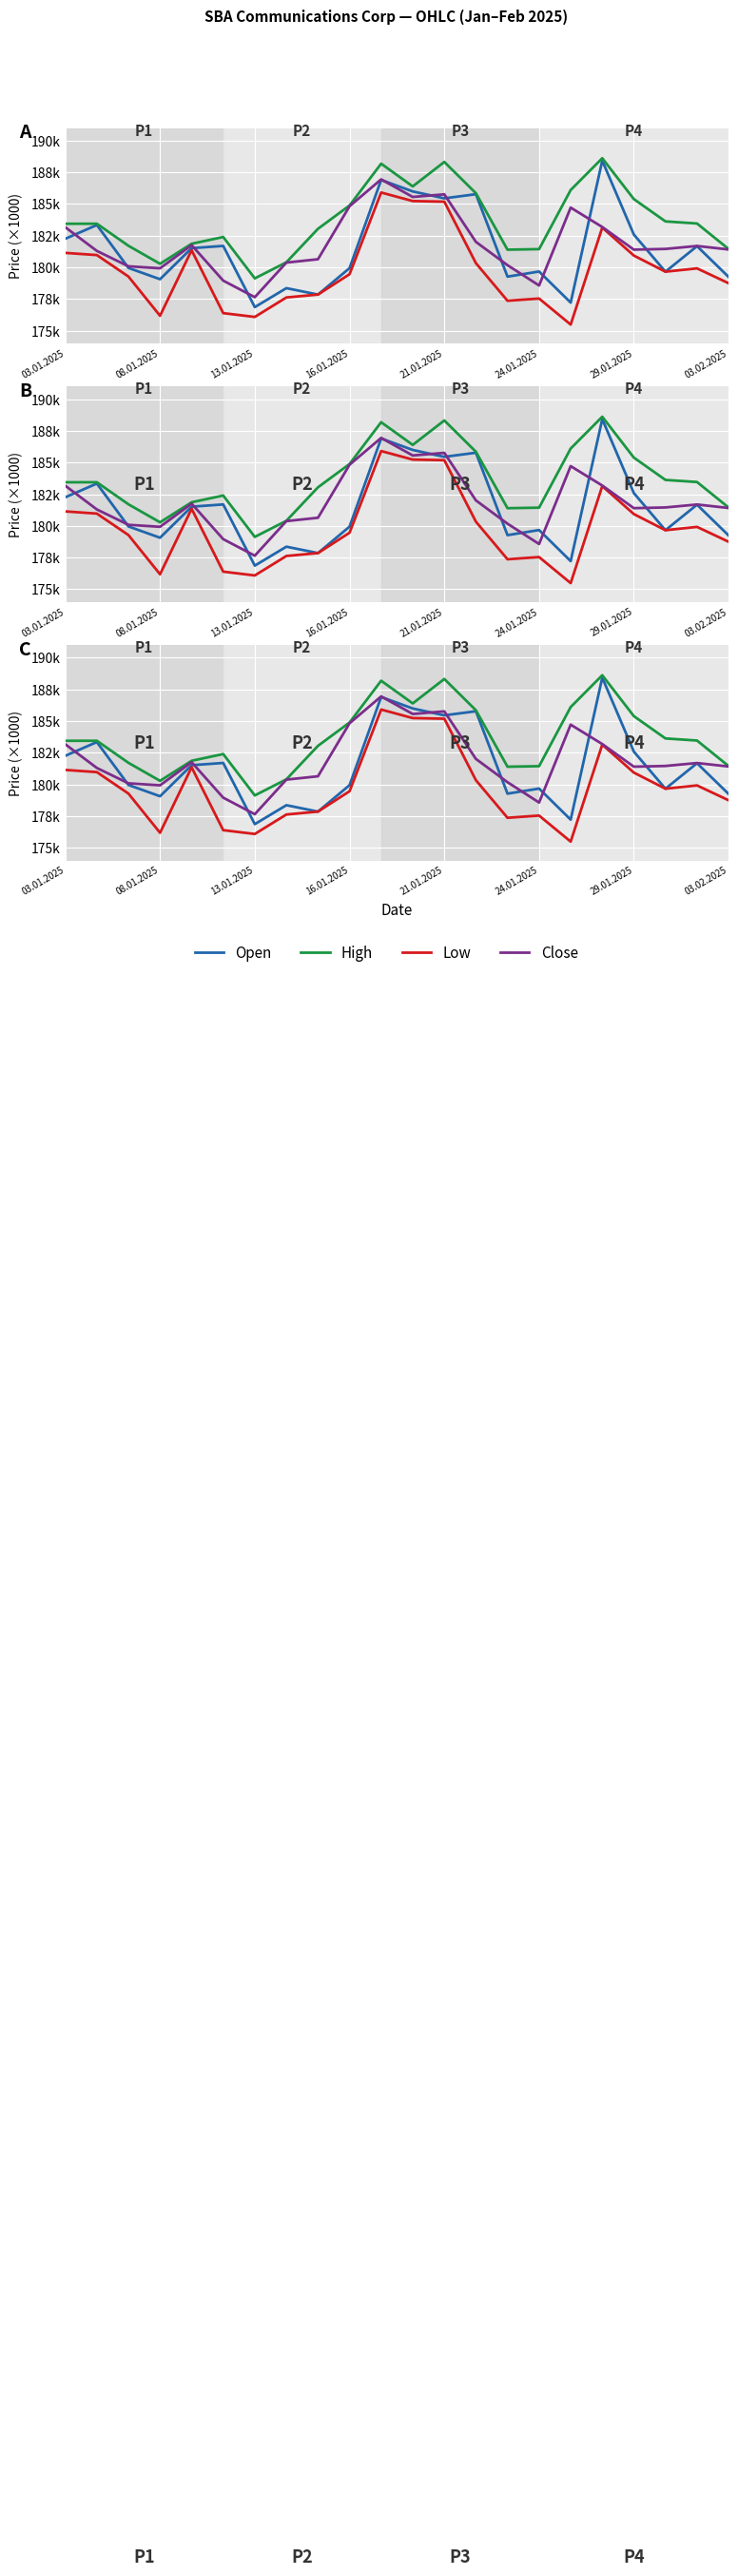

Rank the series at 03.02.2025 from lowest to highest value.

Low, Open, Close, High